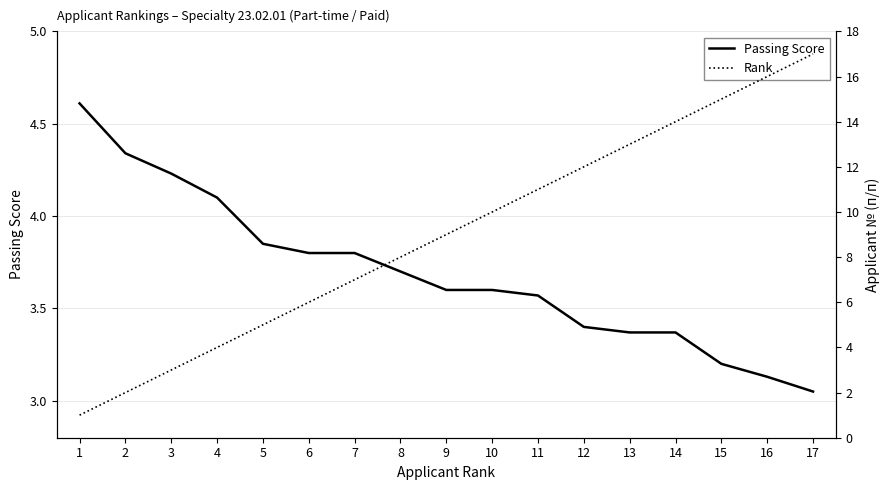

Which series has the widest spread of values?

Rank